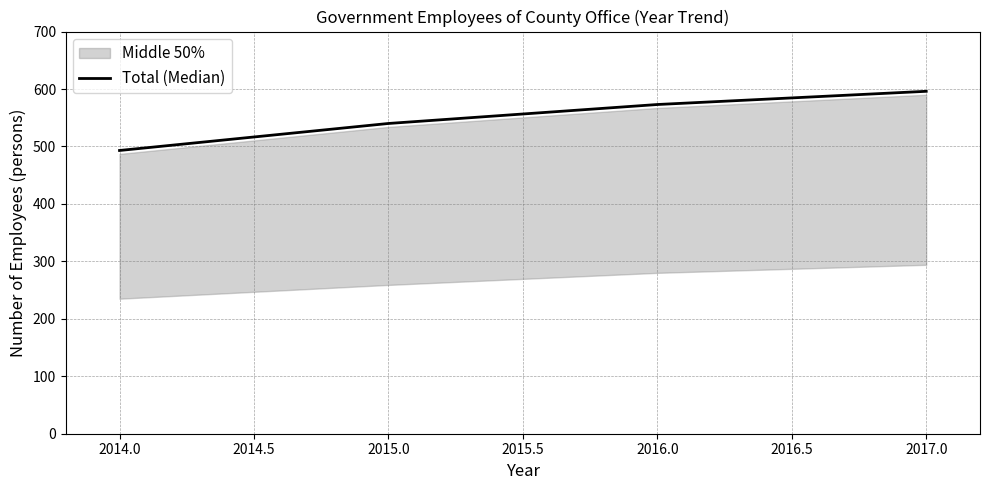

True or false: Total (Median) has more than 1 points higher than both neighbors.

False